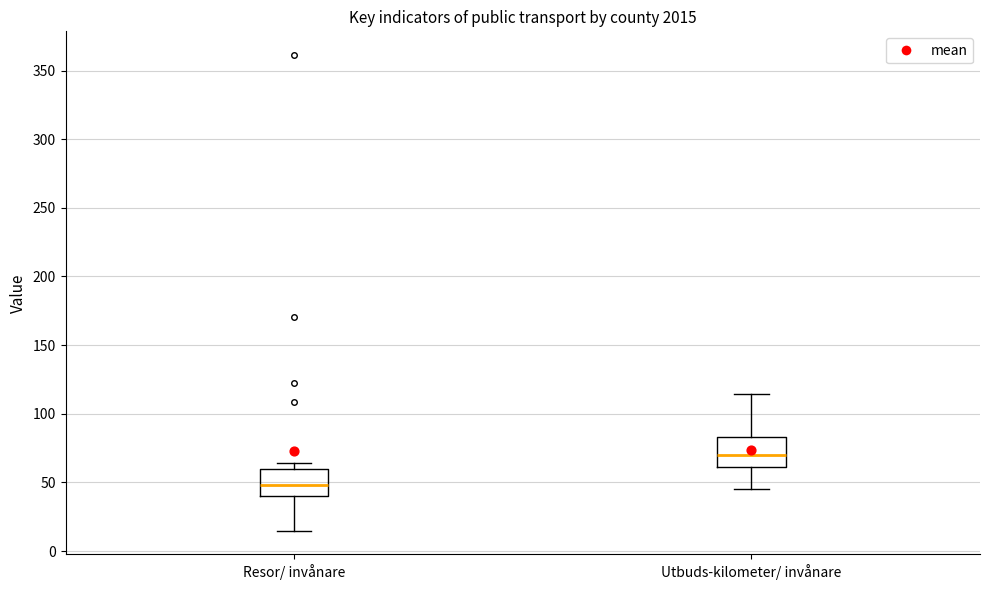

Where is the lower edge of the box for Resor/ invånare on the y-axis? The values are not printed on the chart, so give them approximately, as read against the axis.

40